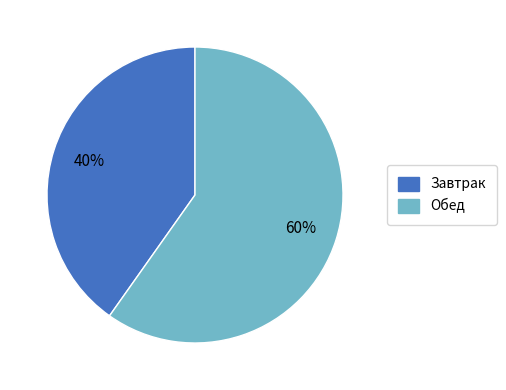

Do Завтрак and Обед together represent more than half of the pie?

Yes